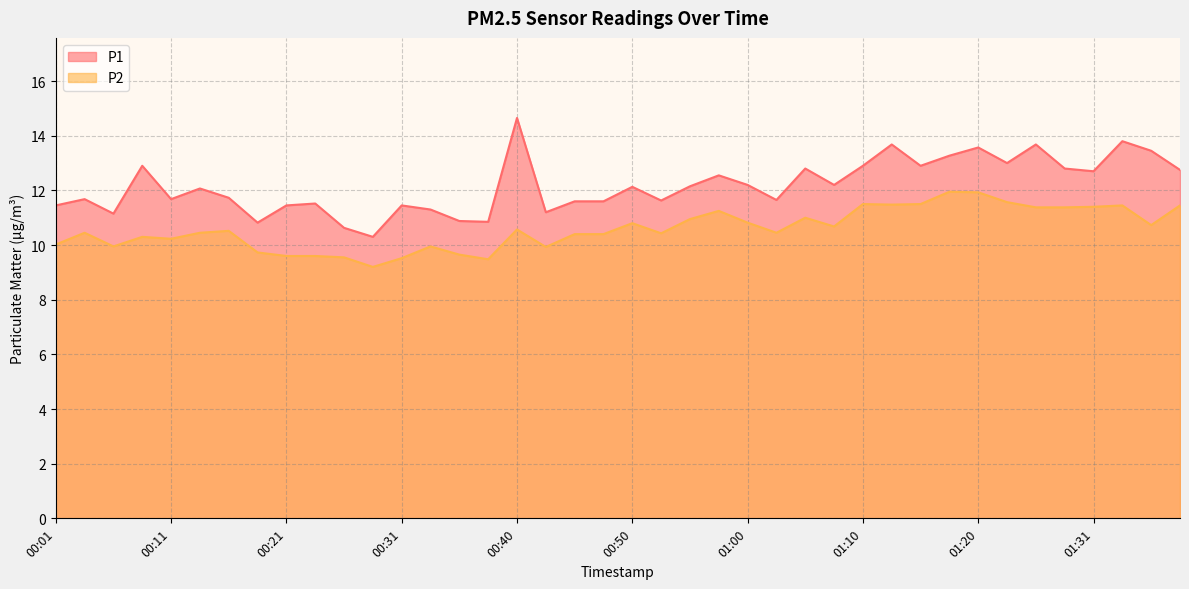

What is the total value across all series at 01:36?

24.2